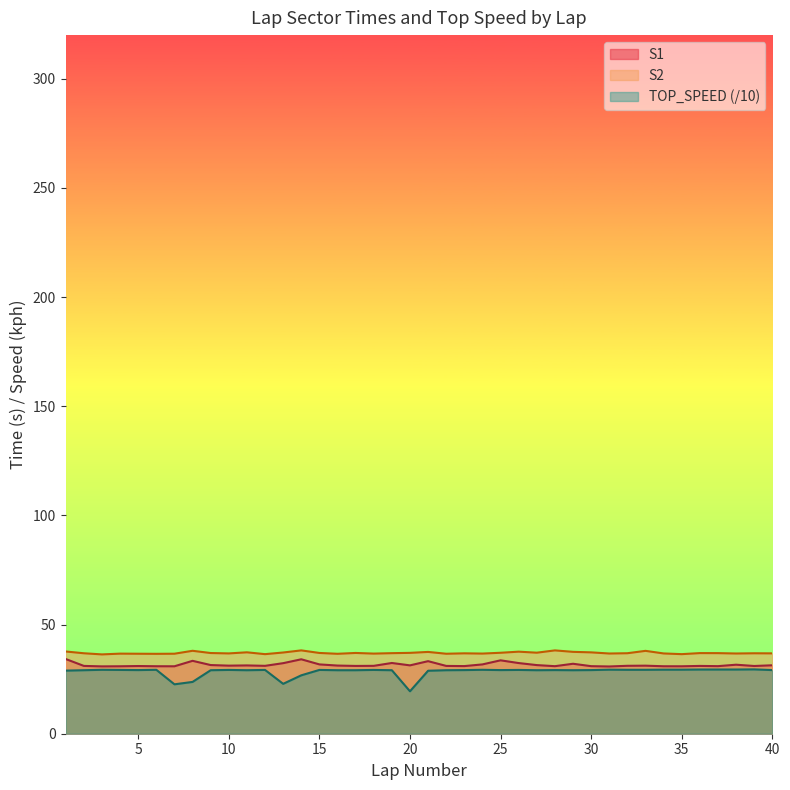

What is the average value of the S1 series?

31.6